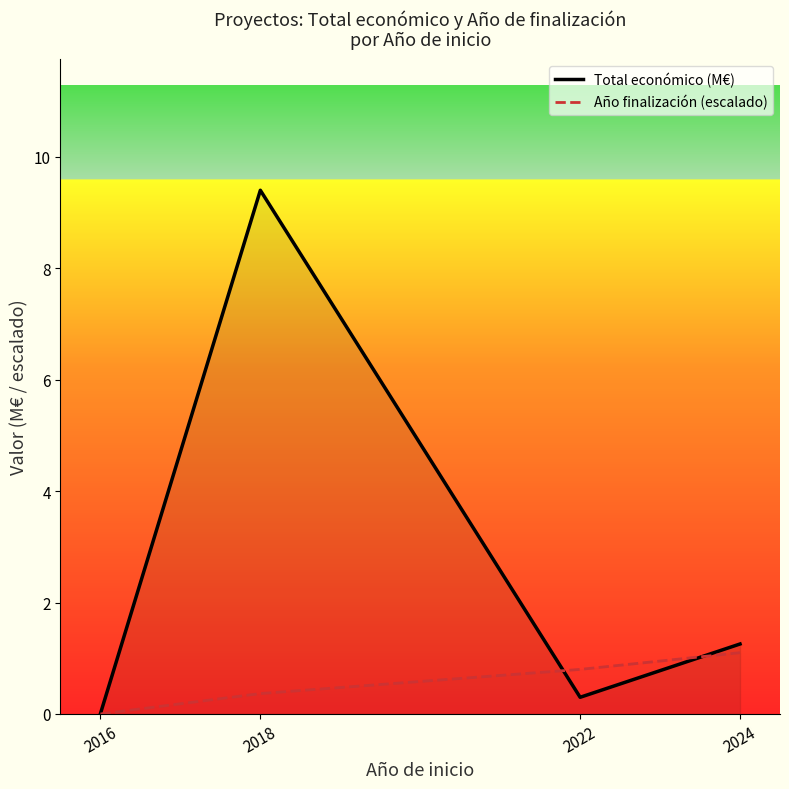

How many intersections are there between Total económico (M€) and Año finalización (escalado)?

2